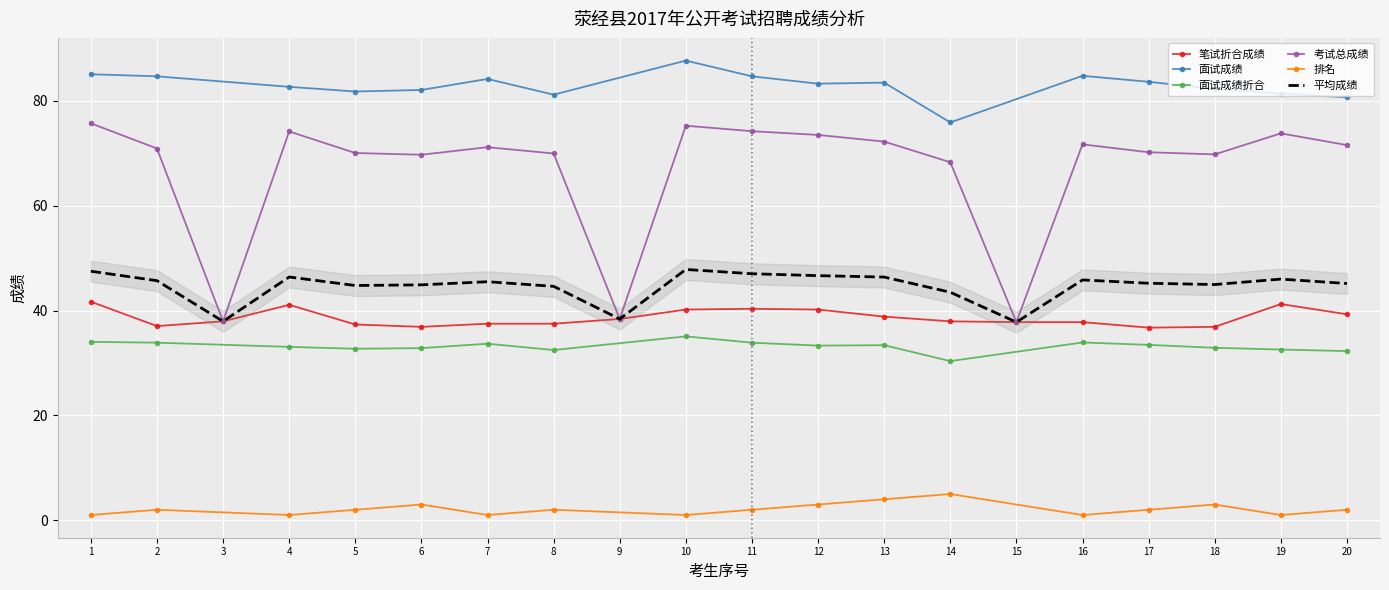

The 笔试折合成绩 series shows 41.1 at 4. True or false?

True